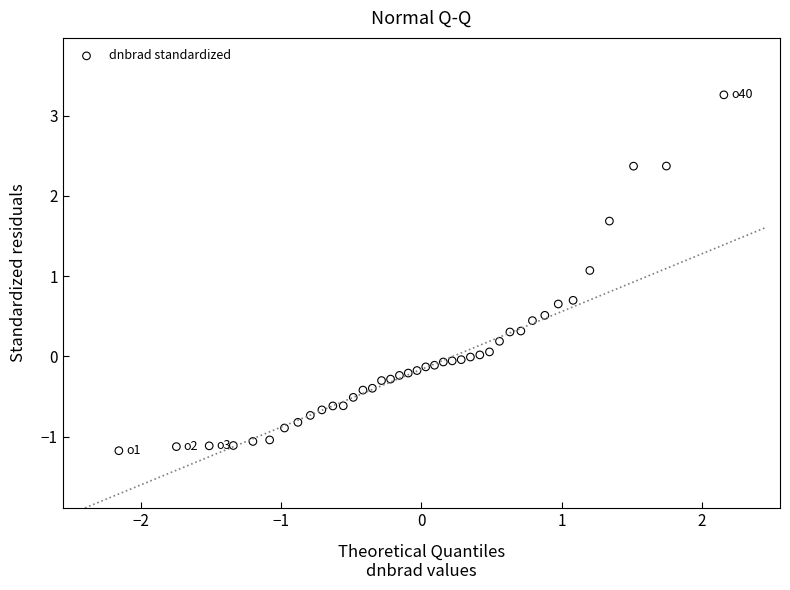

What is the range of X values (max minus min)?

4.3